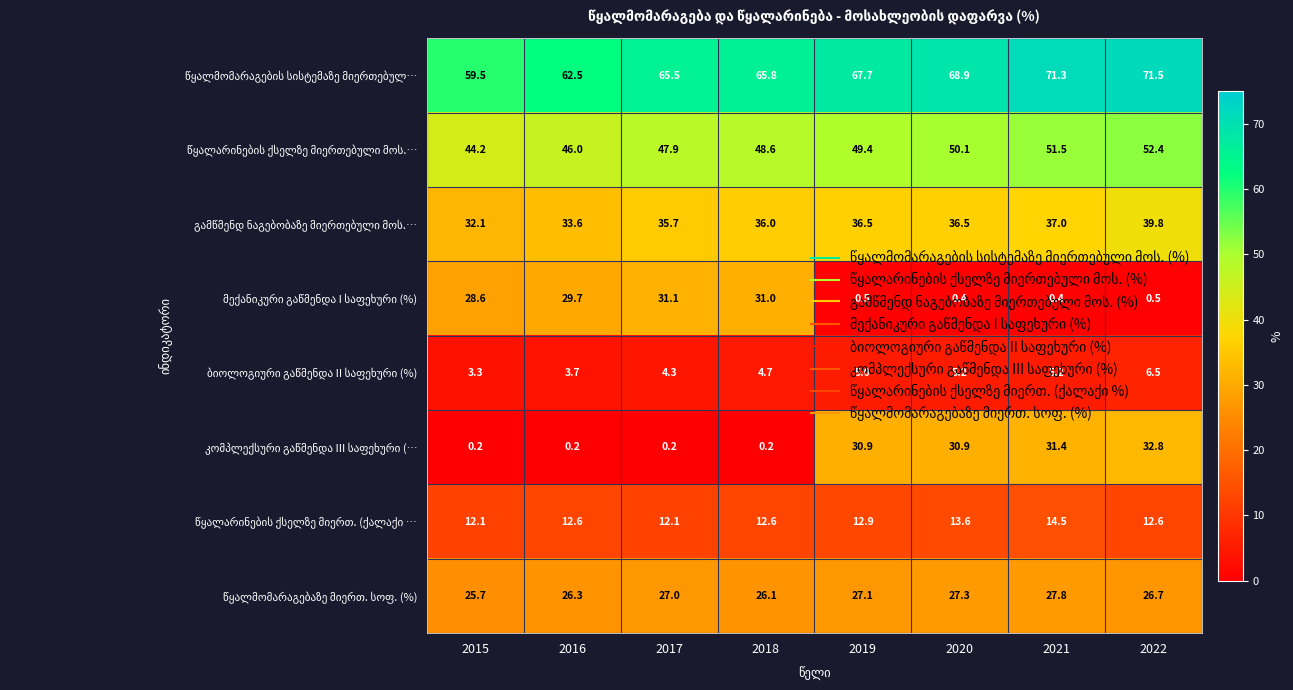

Which category has the highest value across all series?

2022